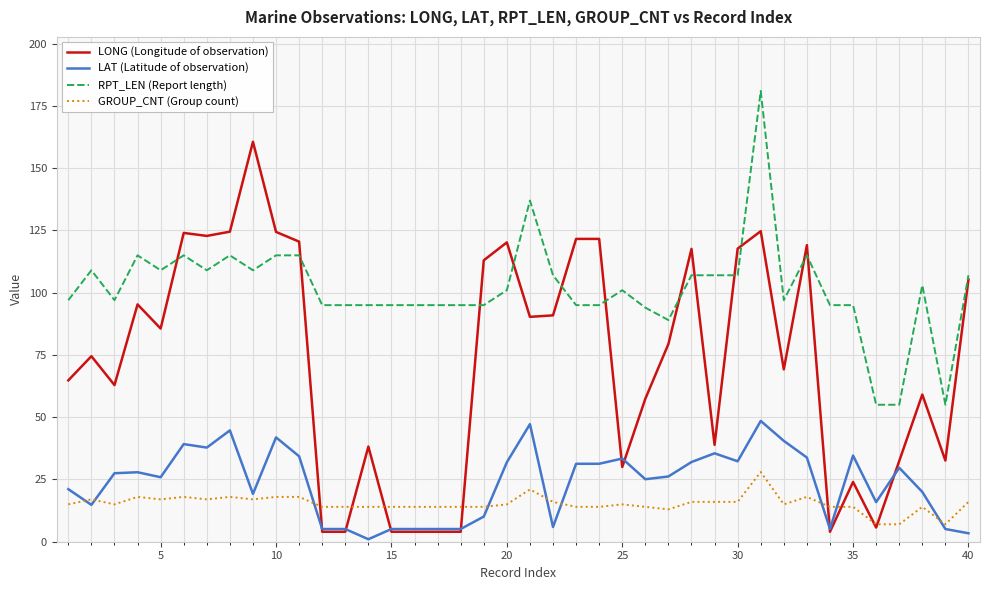

True or false: LAT (Latitude of observation) and RPT_LEN (Report length) intersect in this chart.

False